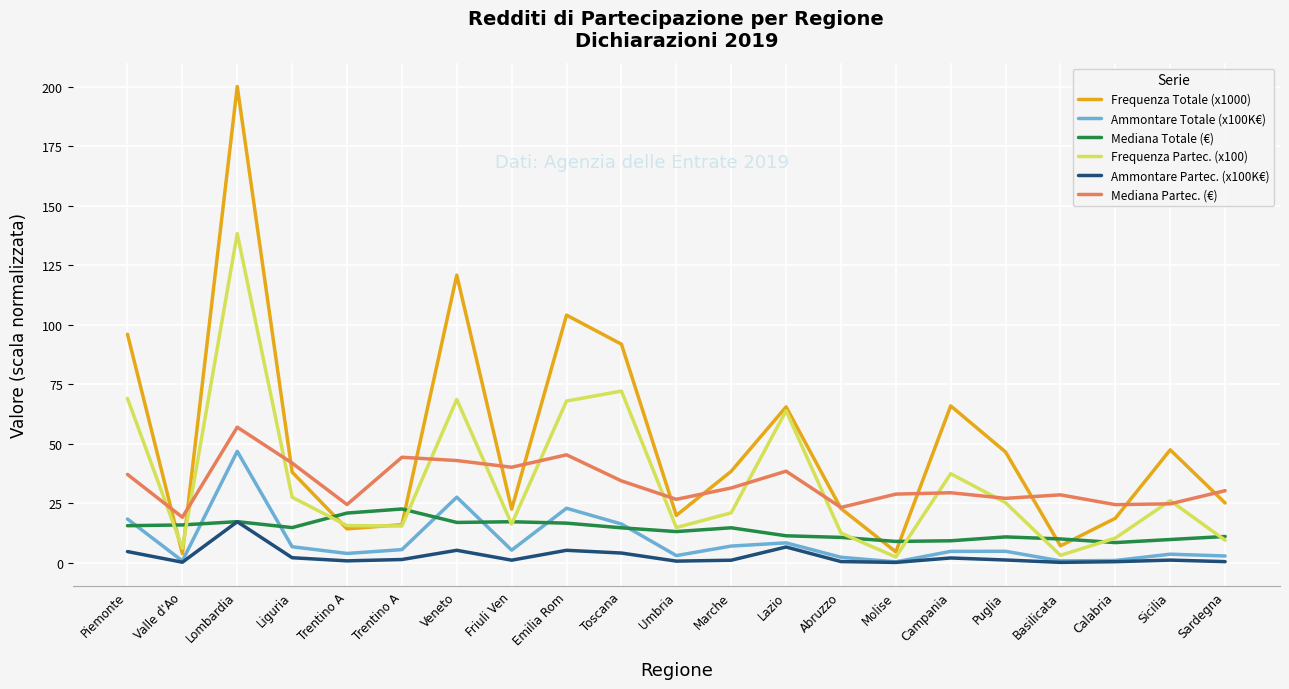

What is the label of the 17th point from the right?

Trentino A